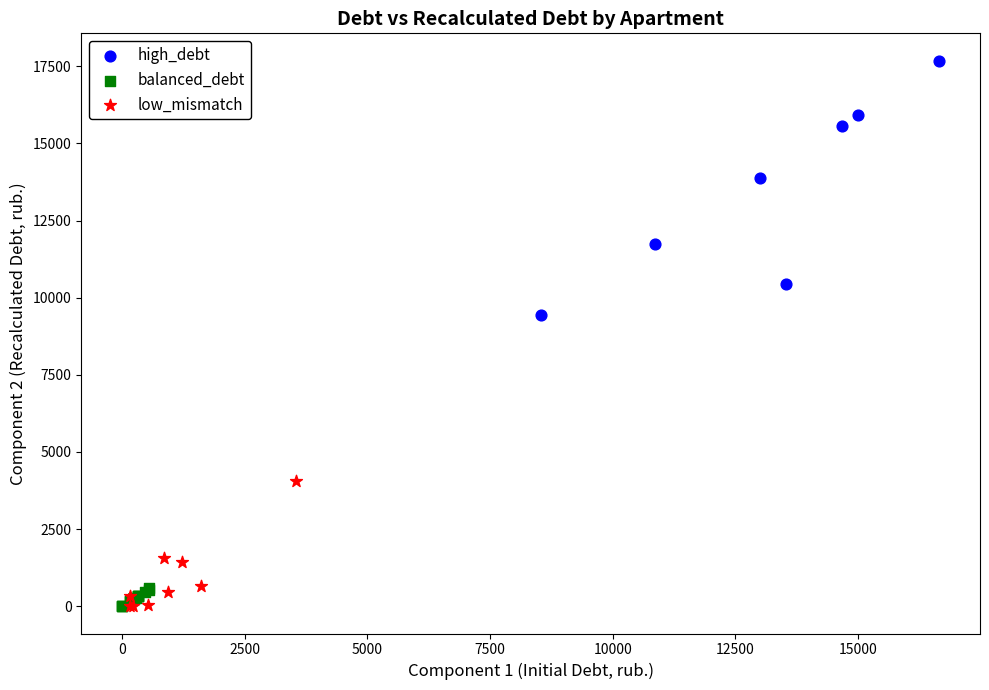

Which series contains the highest Y value?

high_debt